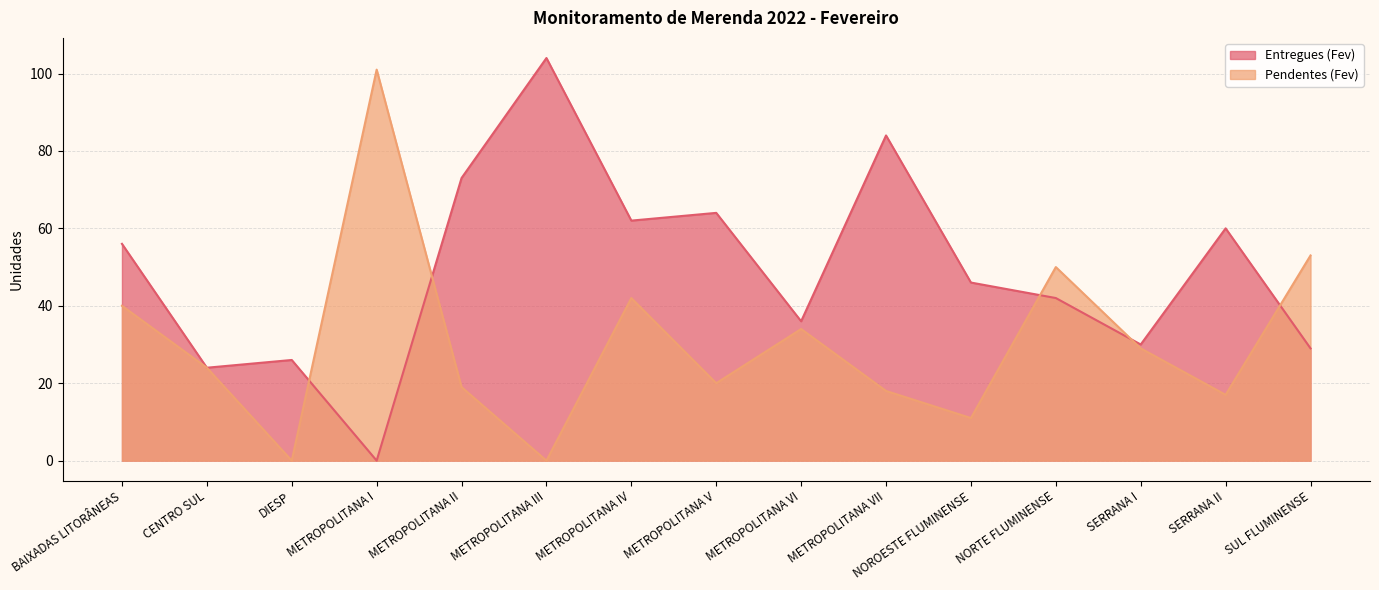

What position from the right is METROPOLITANA IV?

9